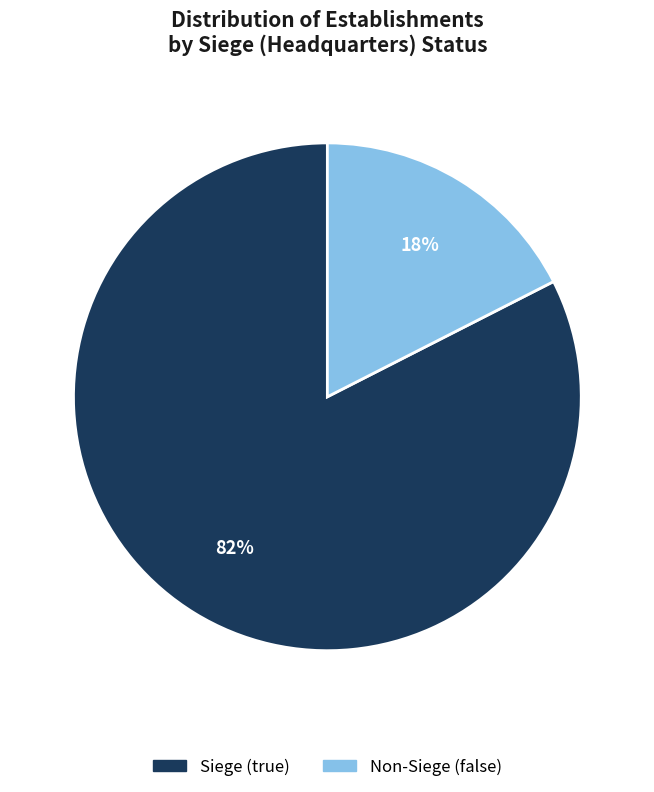

Is there any slice that represents more than half of the pie?

Yes